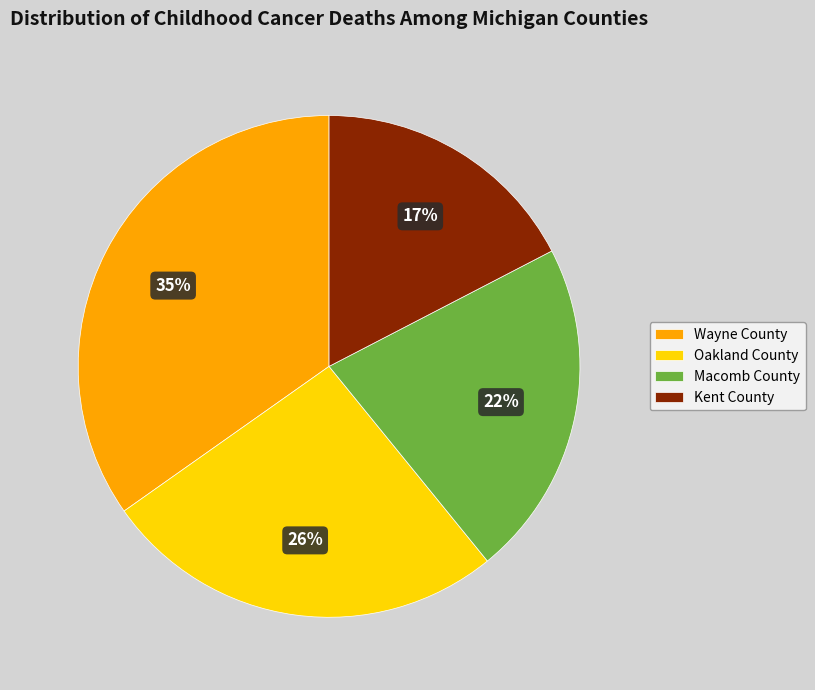

How many segments does this pie chart have?

4